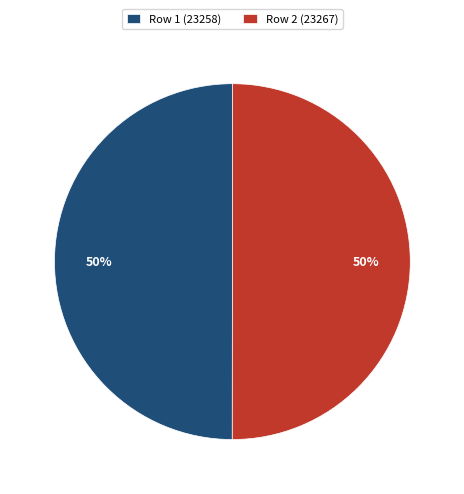

To the nearest percent, what is the average slice percentage?

50%